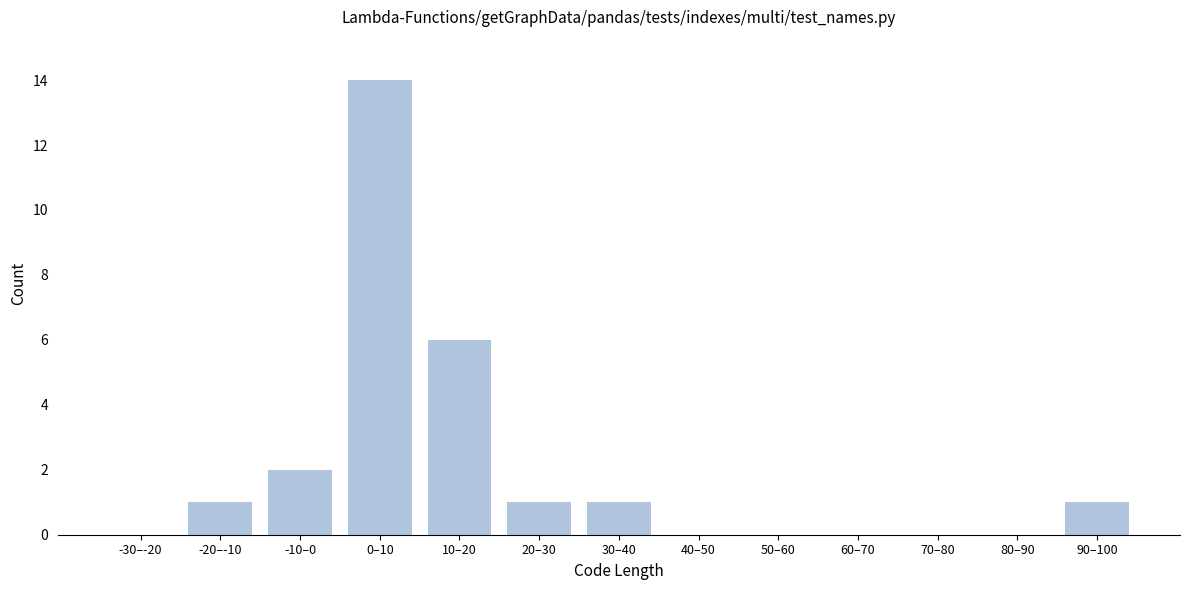

Reading left to right, extract all data points from this chart.

-30–-20=0	-20–-10=1	-10–0=2	0–10=14	10–20=6	20–30=1	30–40=1	40–50=0	50–60=0	60–70=0	70–80=0	80–90=0	90–100=1